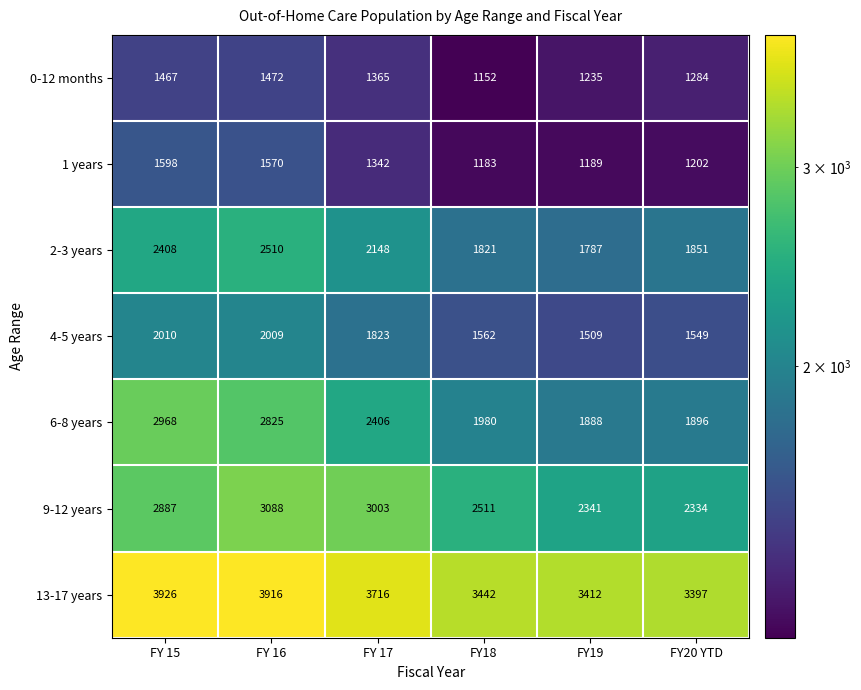

Which series has the largest total across all categories?

13-17 years